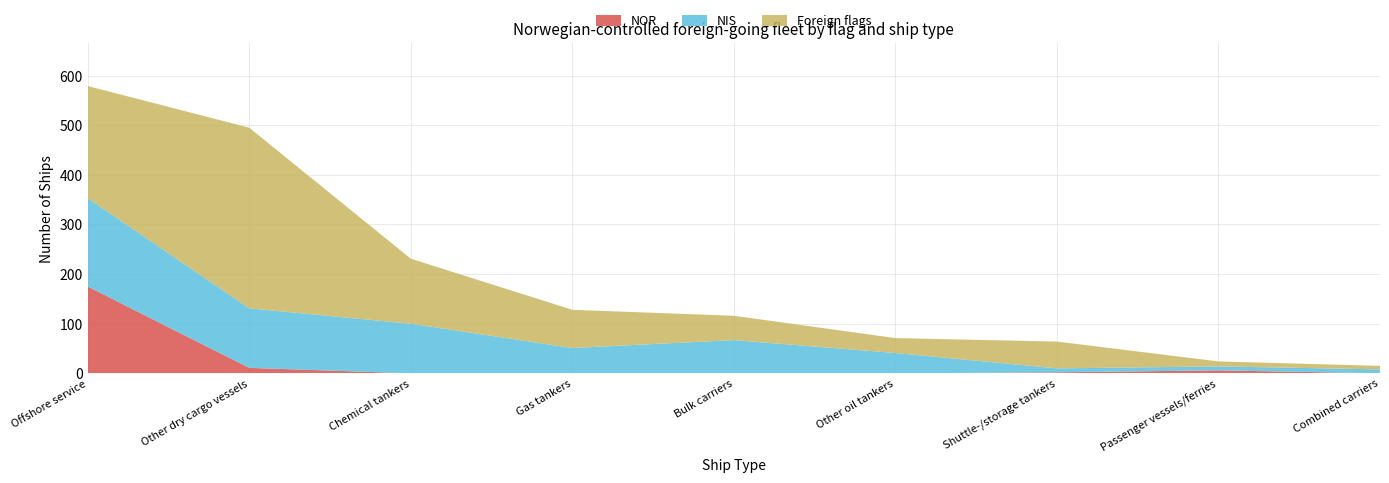

Reading left to right, transcribe all the data shown in this chart.

NOR: 175	11	0	0	0	0	2	6	0
NIS: 178	120	100	51	67	41	8	8	8
Foreign flags: 226	364	131	77	49	30	54	10	7